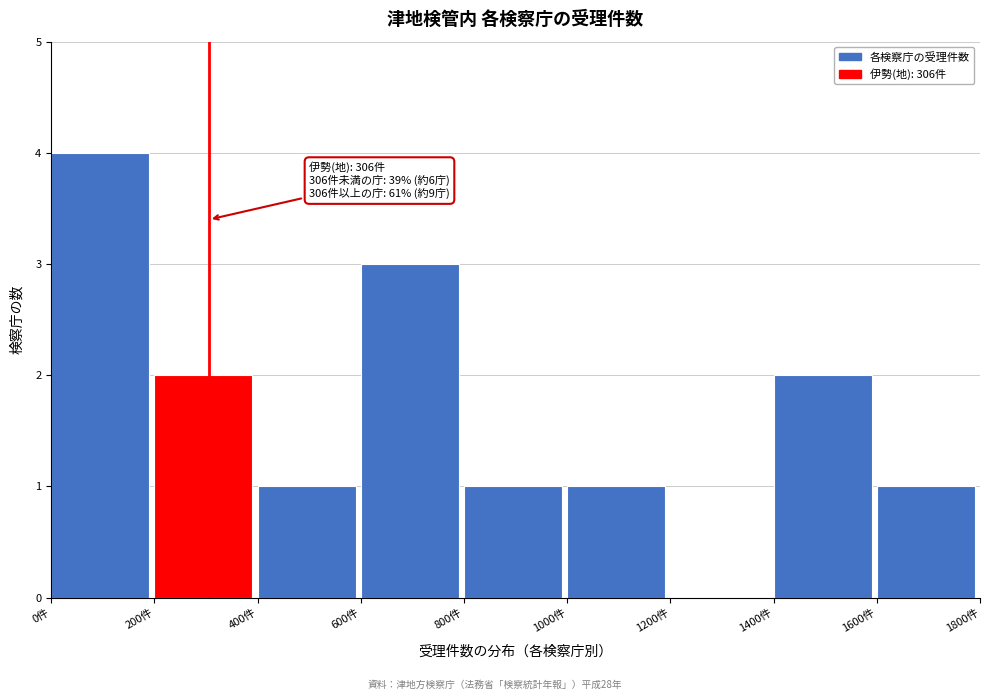

Over which range of the x-axis is the bar tallest?

0 to 200